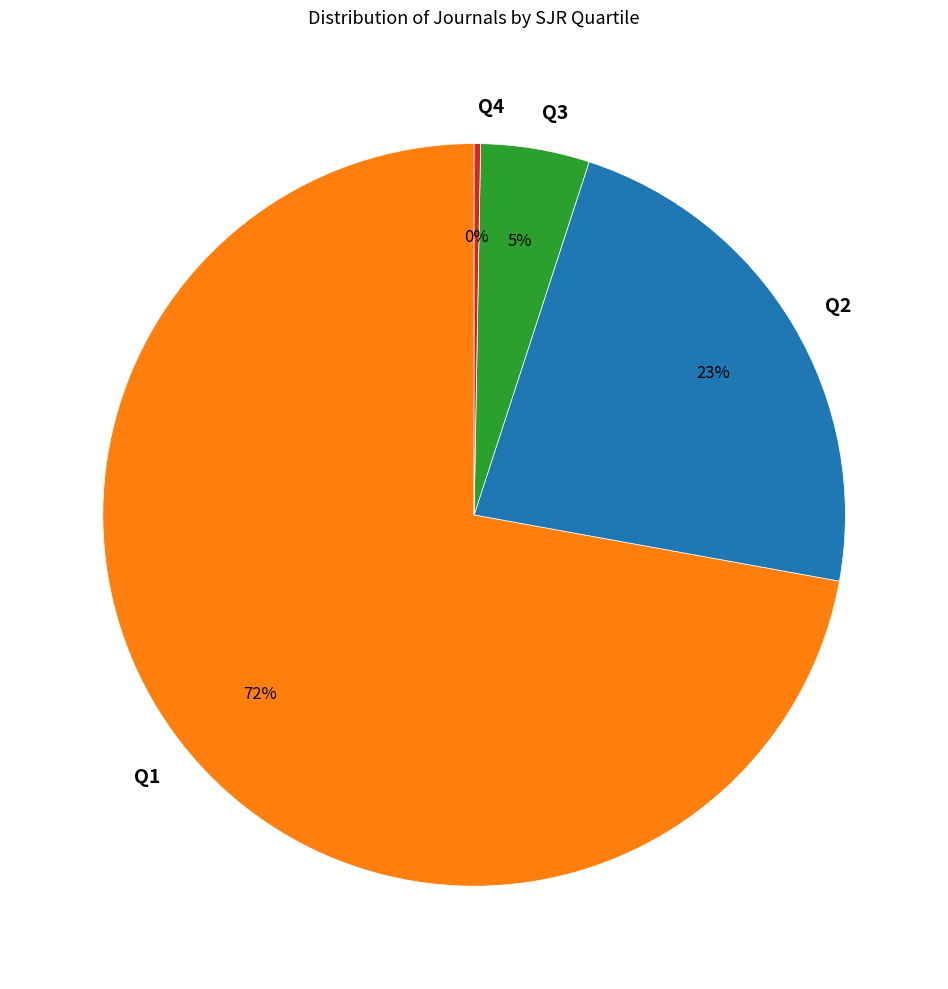

True or false: Q1 accounts for 60% of the total.

False